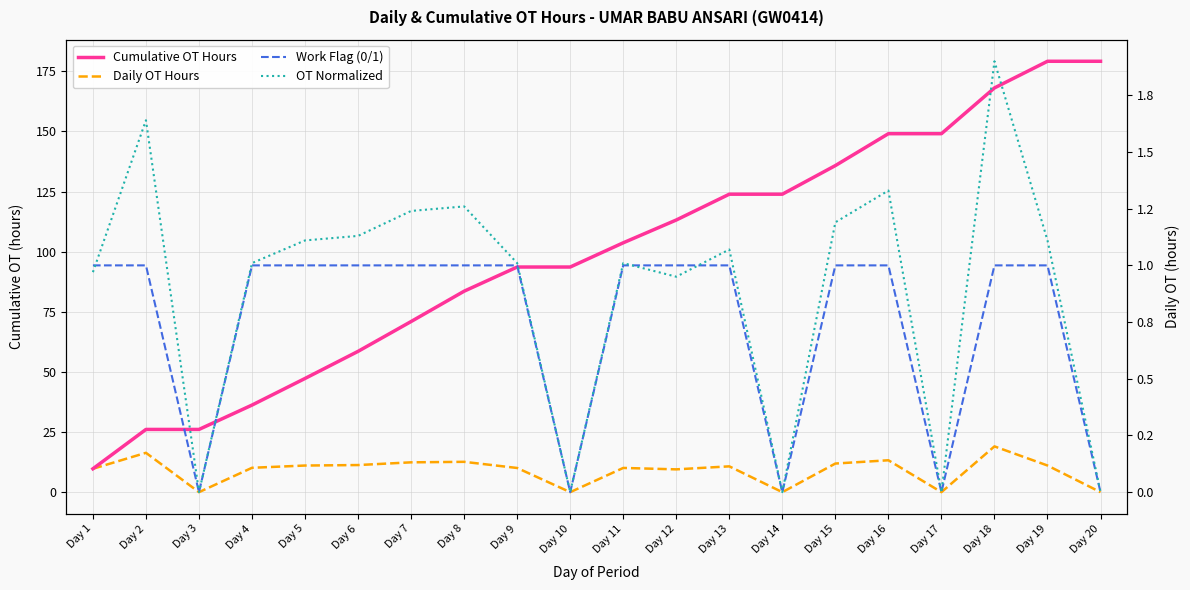

At which label is Cumulative OT Hours closest to 94?

Day 9